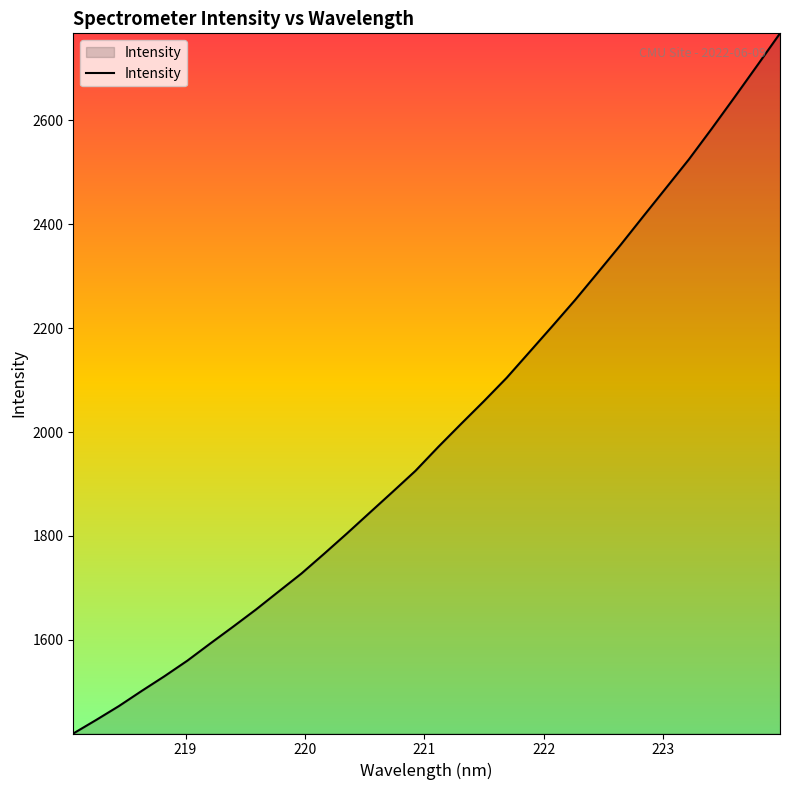

What is the greatest value displayed?

2767.6